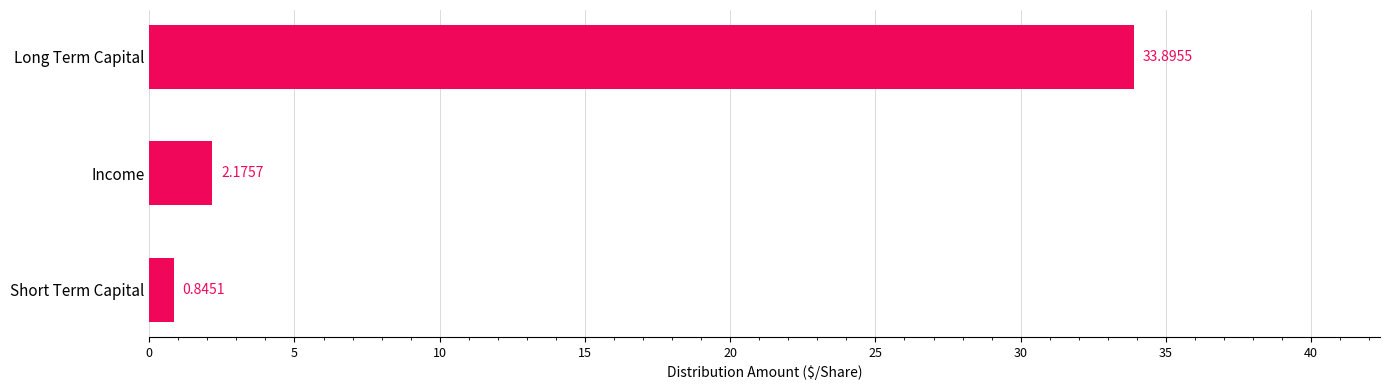

Rank the categories by value from highest to lowest.

Long Term Capital, Income, Short Term Capital